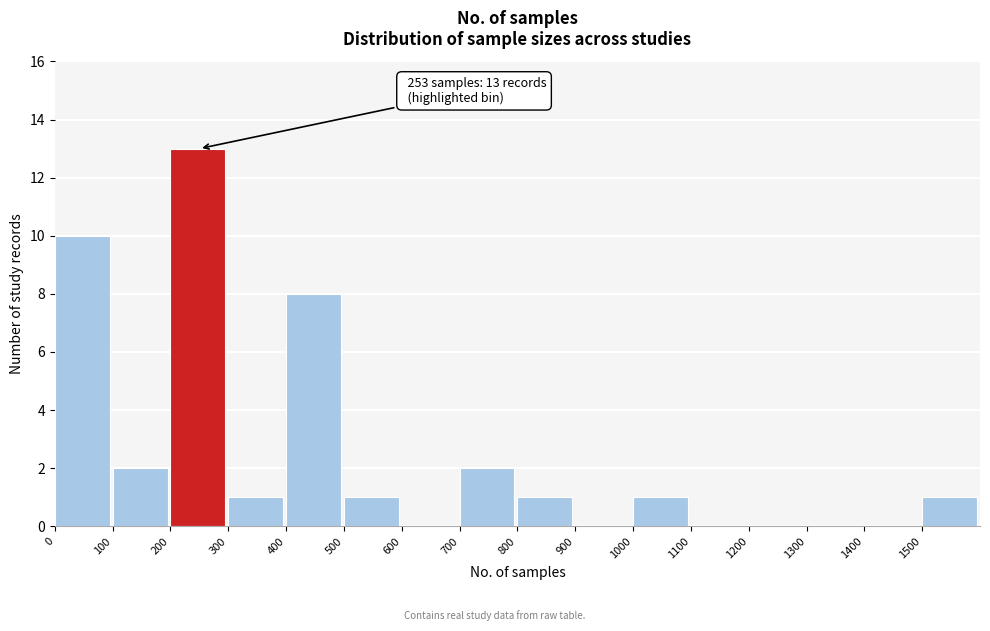

Over which range of the x-axis is the bar tallest?

200 to 300